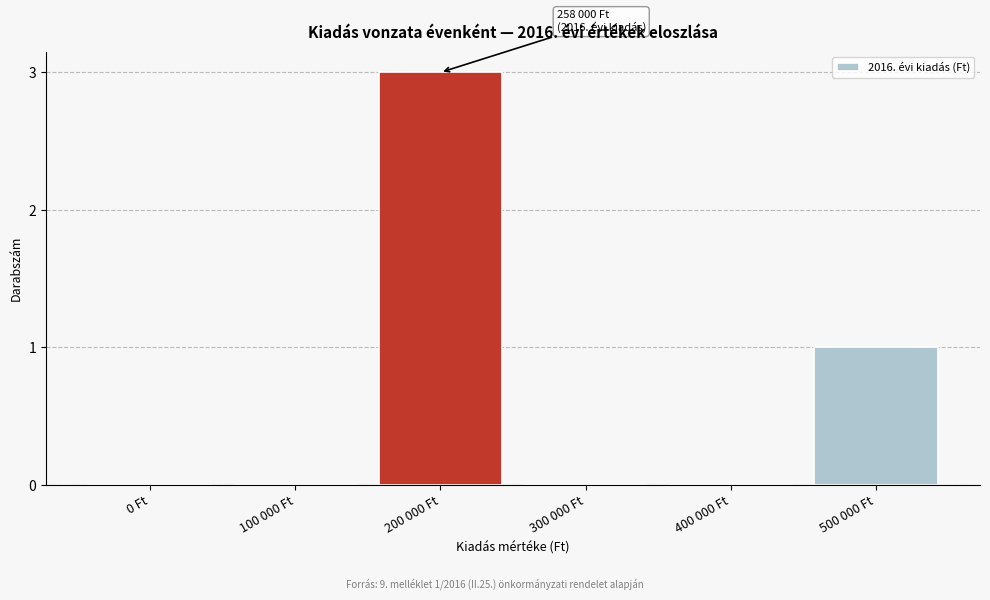

Which category has the highest value across all series?

200 000 Ft